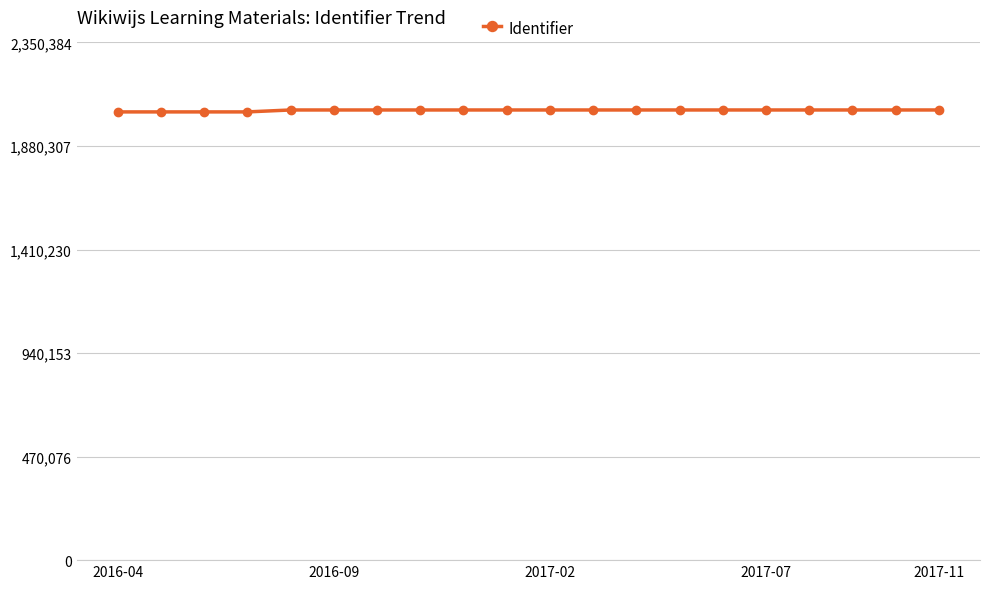

What is the value of the 17th point from the left?

2043808